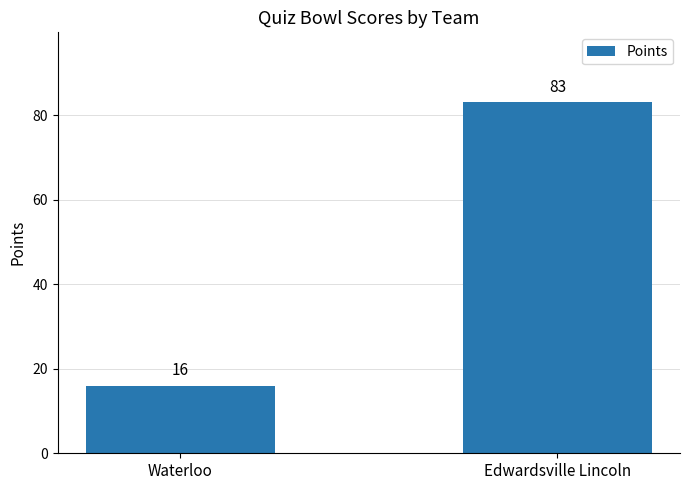

List the labels in order of value, largest first.

Edwardsville Lincoln, Waterloo